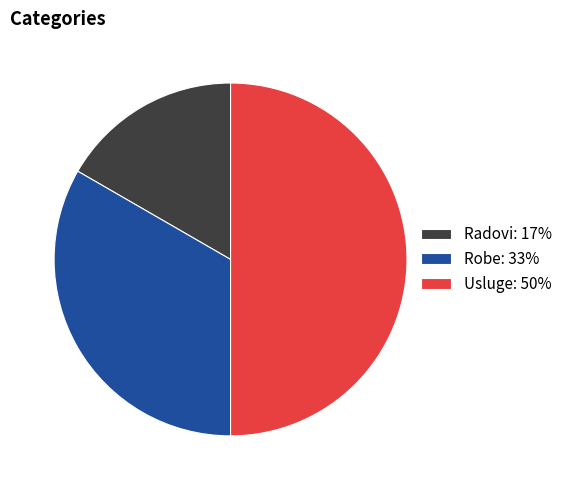

Count the number of slices in the pie.

3